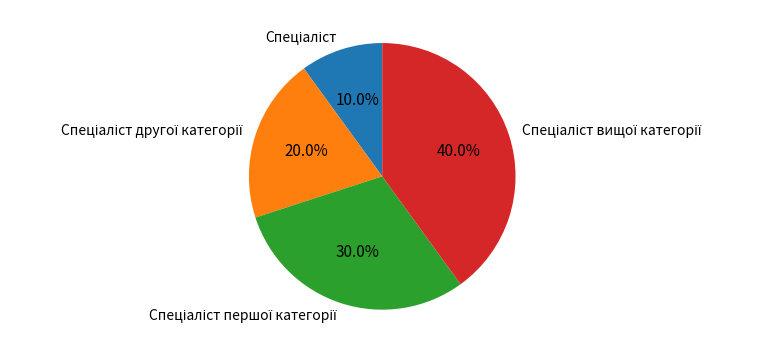

To the nearest percent, what is the average slice percentage?

25%